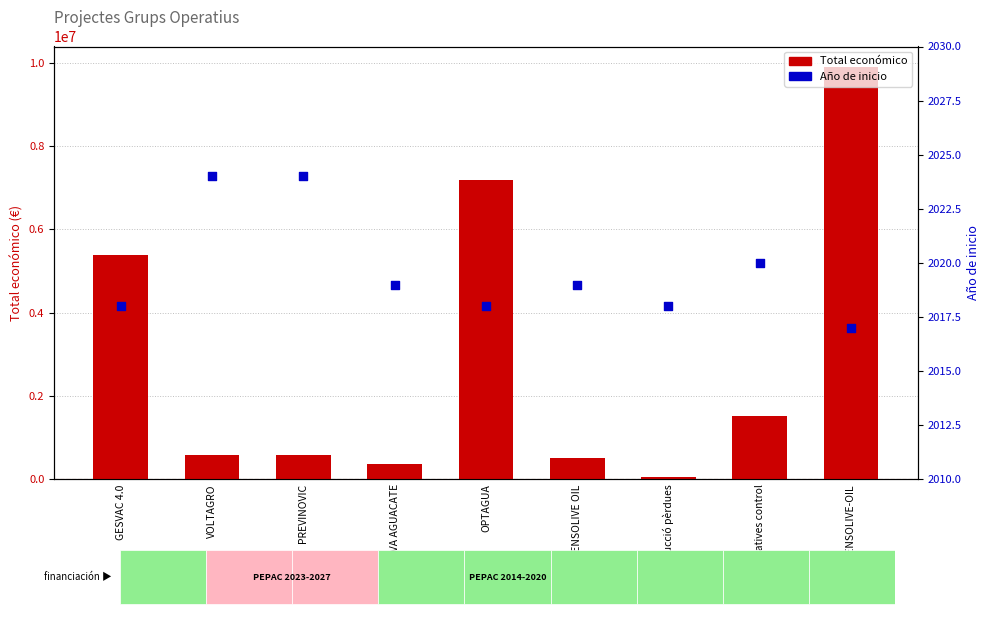

Which series has the largest Y range (max minus min)?

Total económico